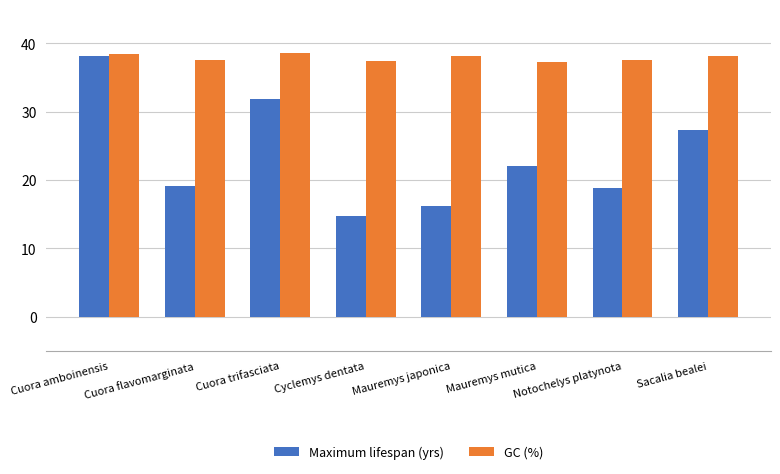

Is the value of GC (%) at Cuora trifasciata greater than the value of Maximum lifespan (yrs) at Mauremys japonica?

Yes